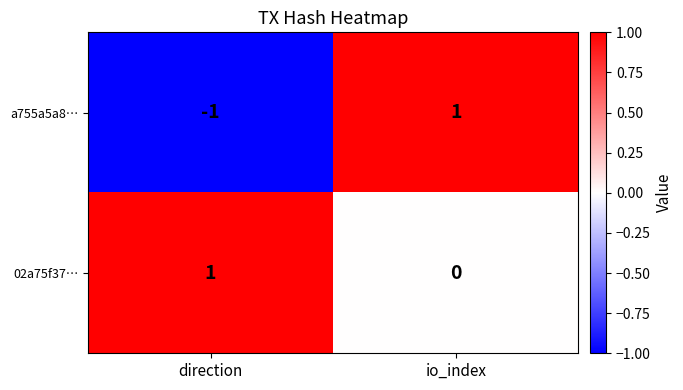

True or false: a755a5a8… has a value of 0 at io_index.

False